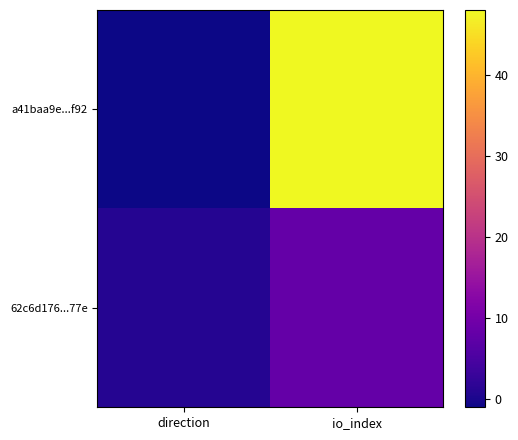

Rank the series by their average value, from lowest to highest.

62c6d176...77e, a41baa9e...f92